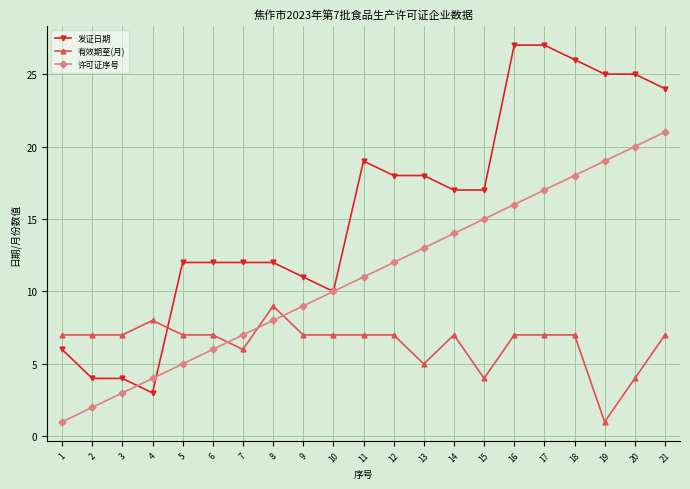

The value of 有效期至(月) at 14 is 11. True or false?

False